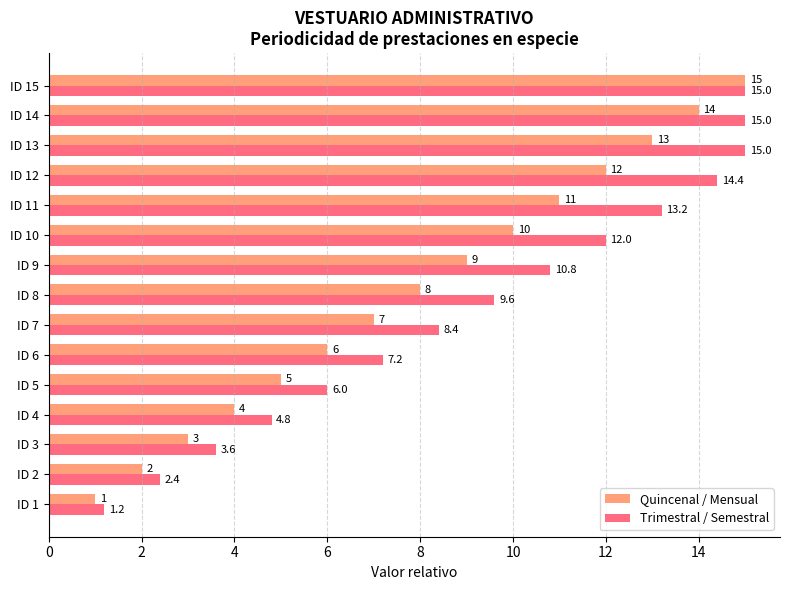

Which series has the widest spread of values?

Quincenal / Mensual